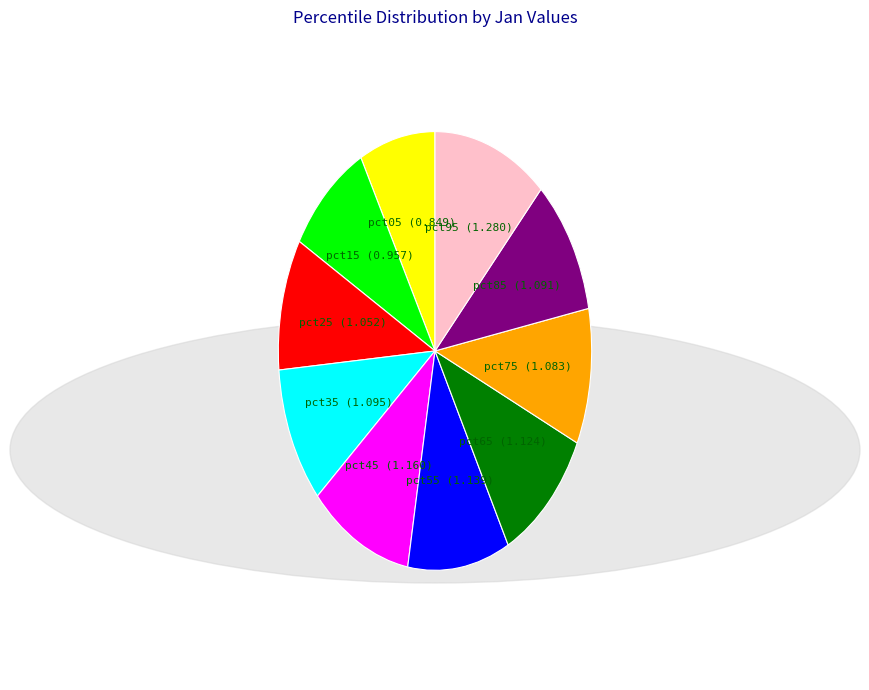

Is there a majority slice in this chart?

No